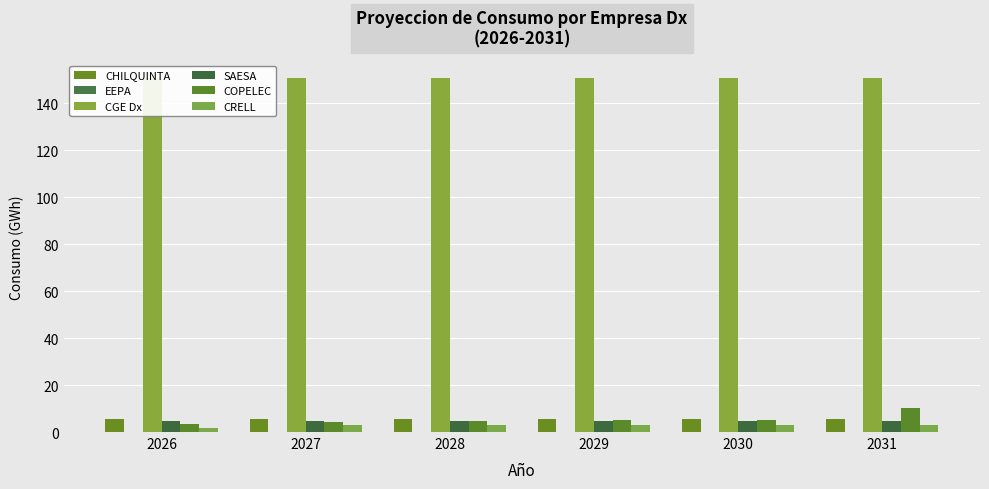

The value of CGE Dx at 2029 is 150.8. True or false?

True